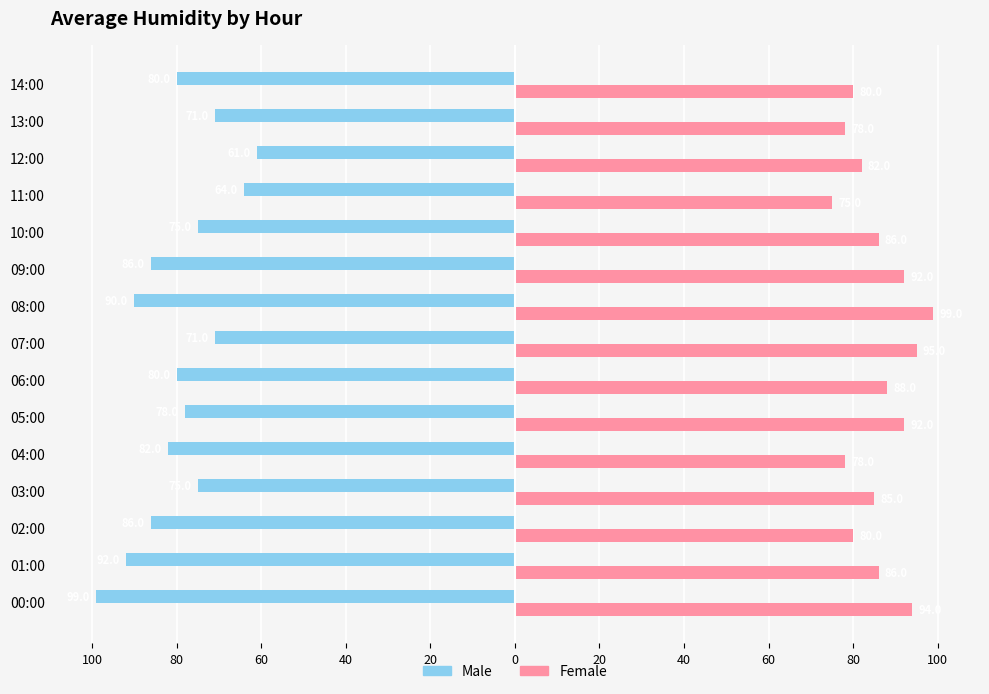

What are all the series names shown in the legend?

Male, Female